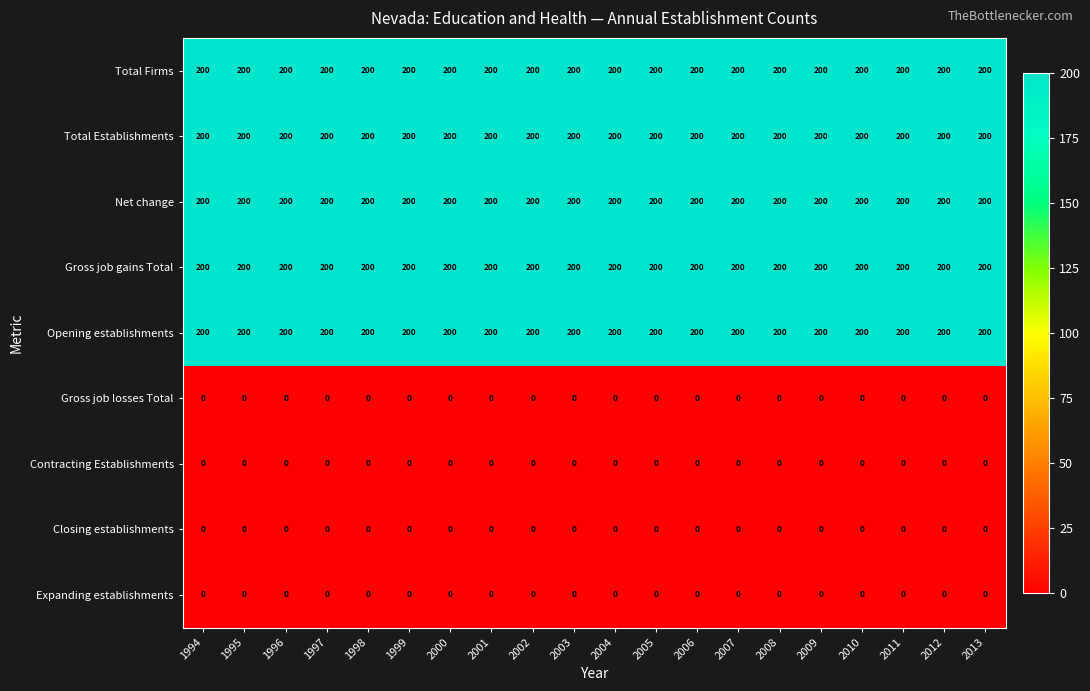

What is the total value across all series at 1995?

1000